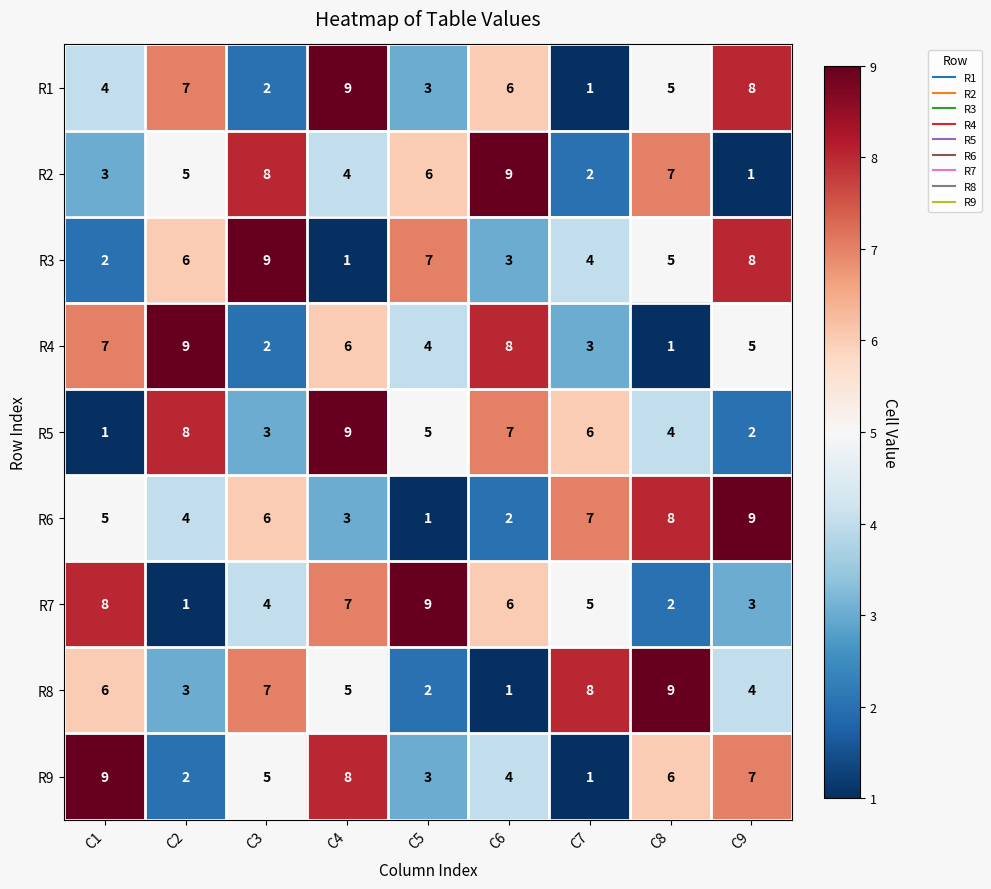

At how many categories does at least one series exceed 6?

9